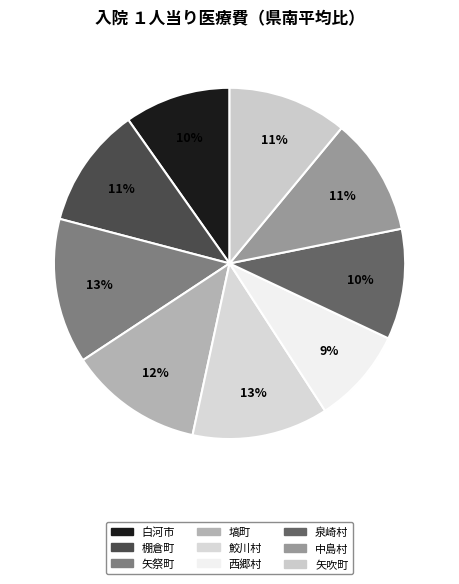

How many segments does this pie chart have?

9